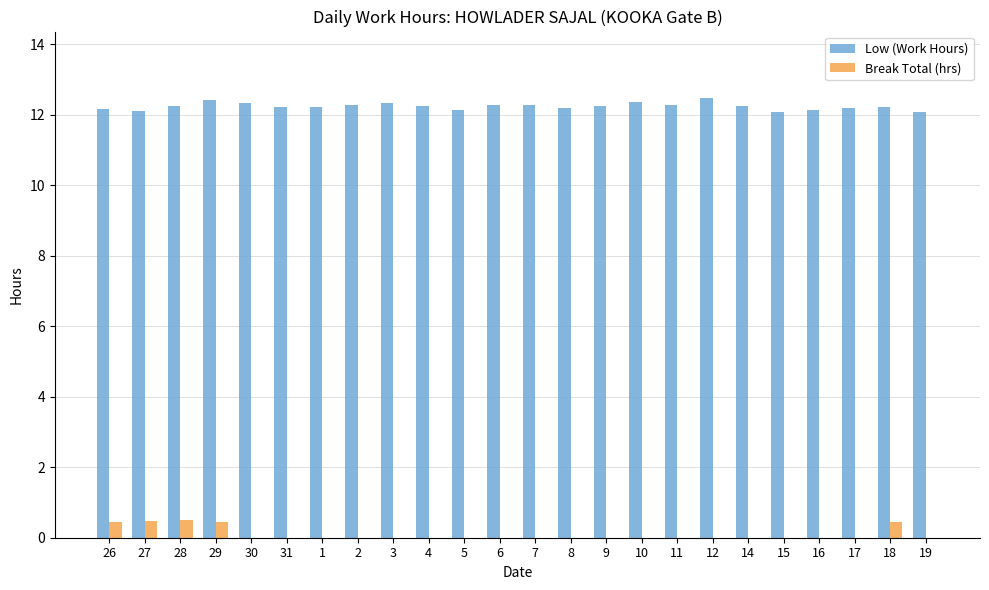

Does the chart contain stacked bars?

No